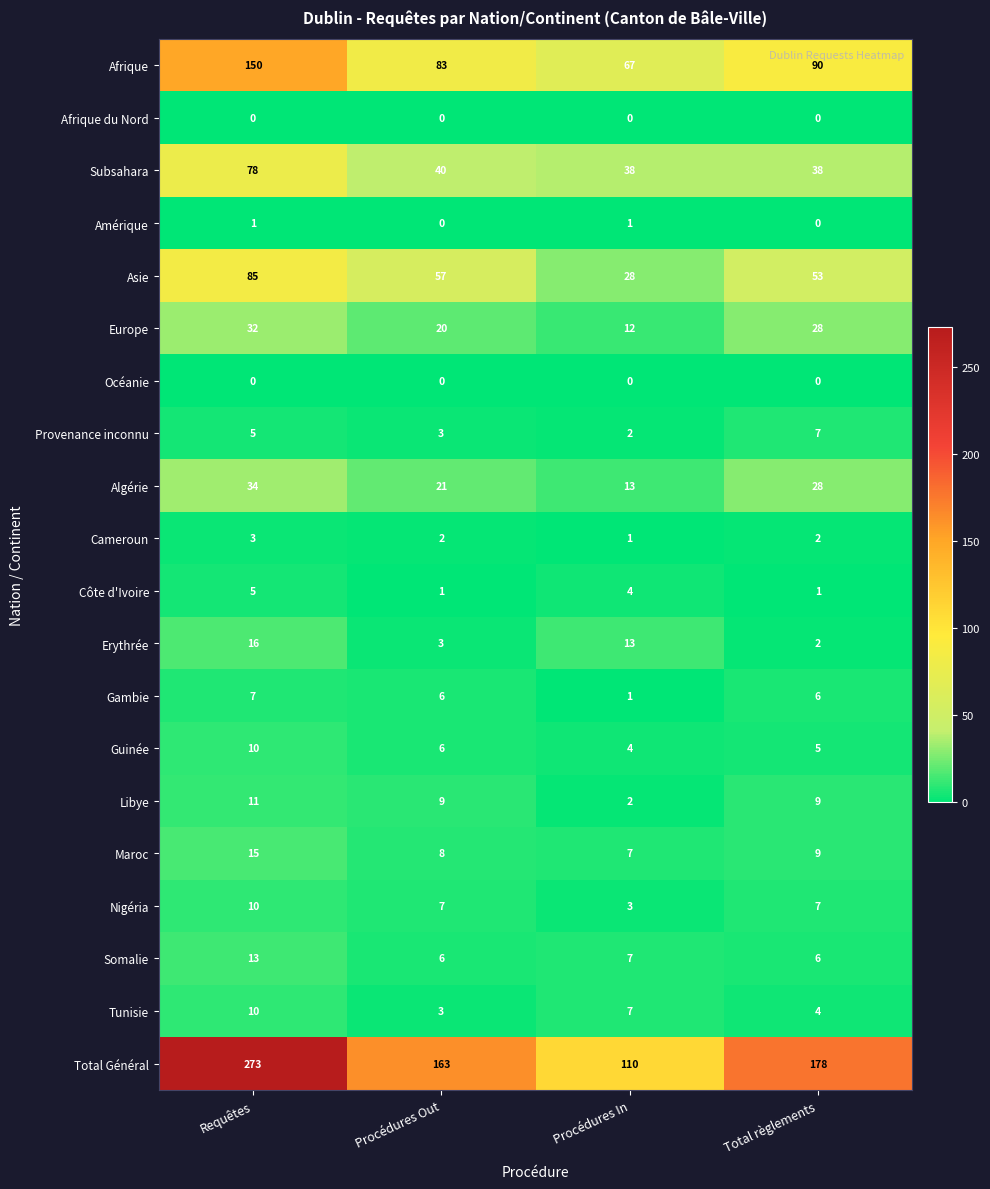

What is the maximum value shown in the chart?

273